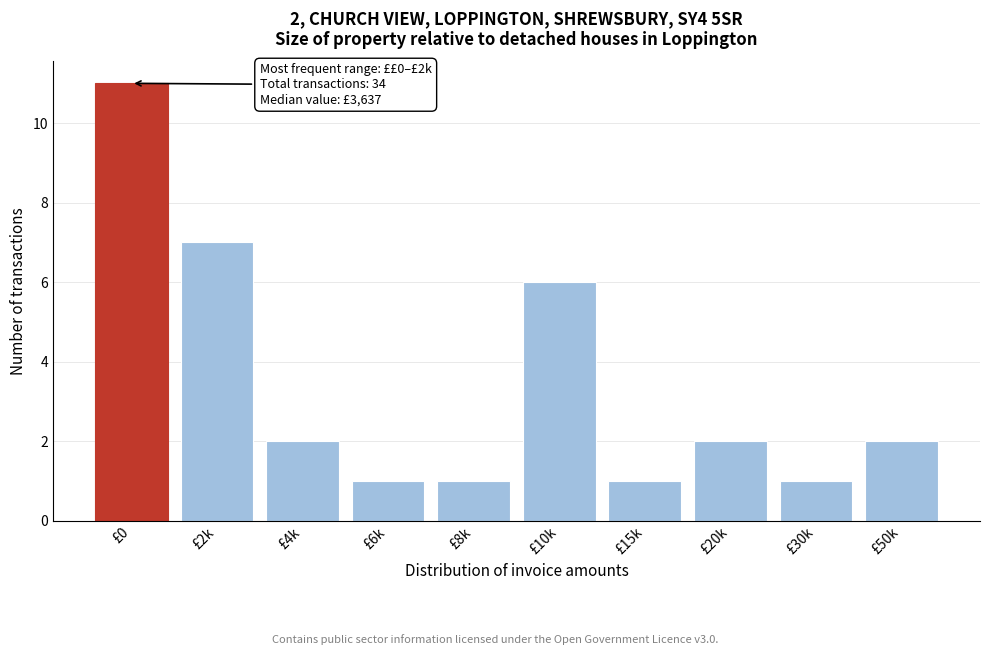

Reading right to left, transcribe all the data shown in this chart.

2	1	2	1	6	1	1	2	7	11